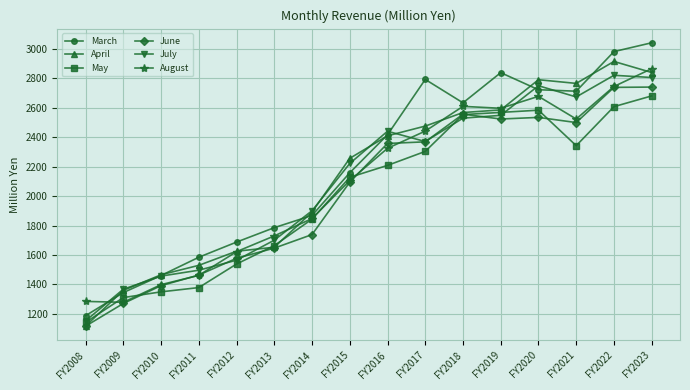

The value of April at FY2012 is 1626. True or false?

True